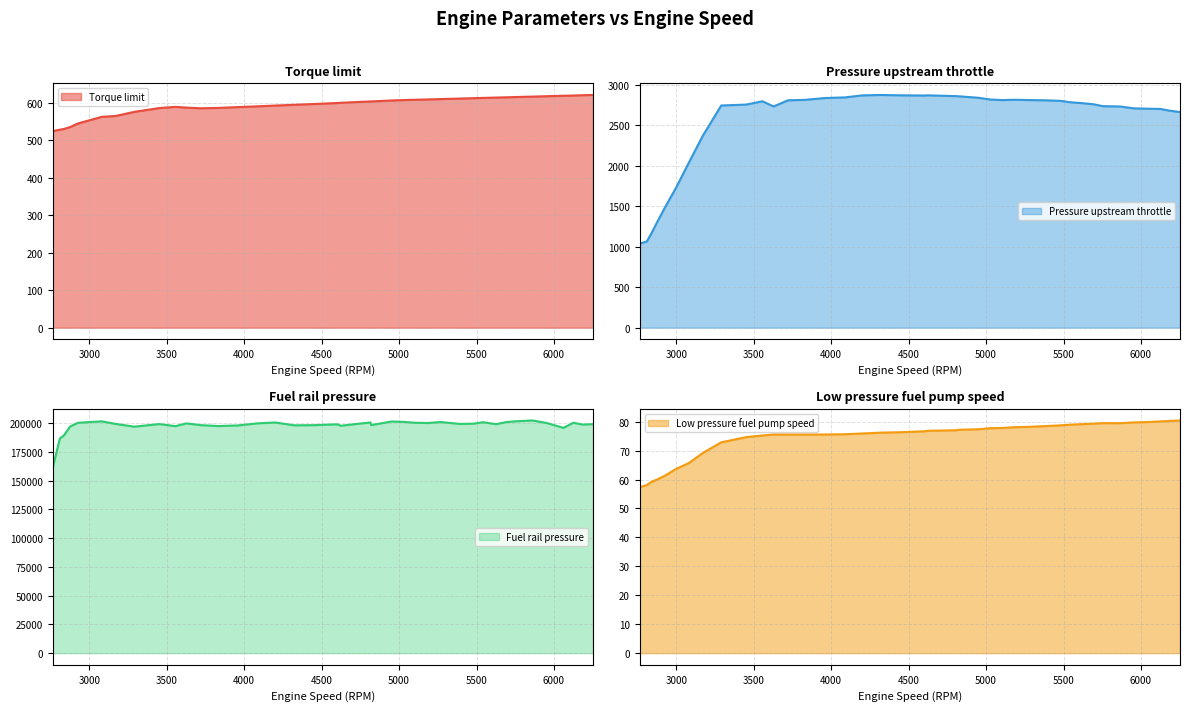

At how many categories does at least one series exceed 130832?

40